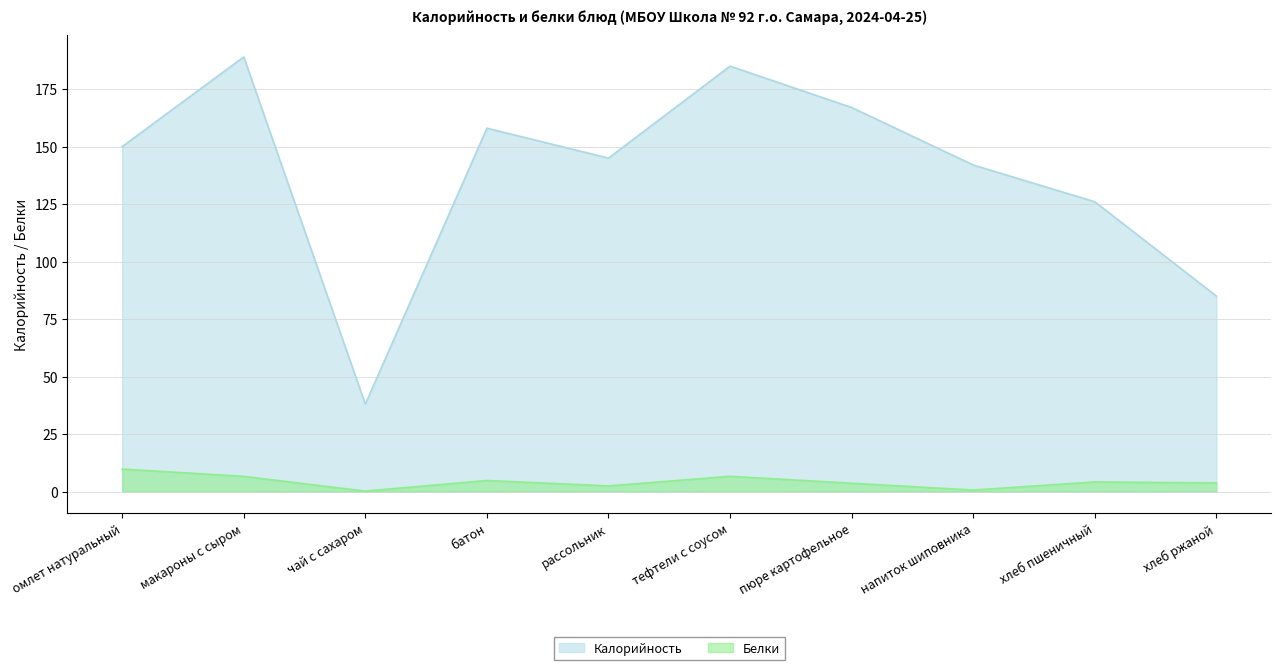

The Белки series shows 3.6 at пюре картофельное. True or false?

True